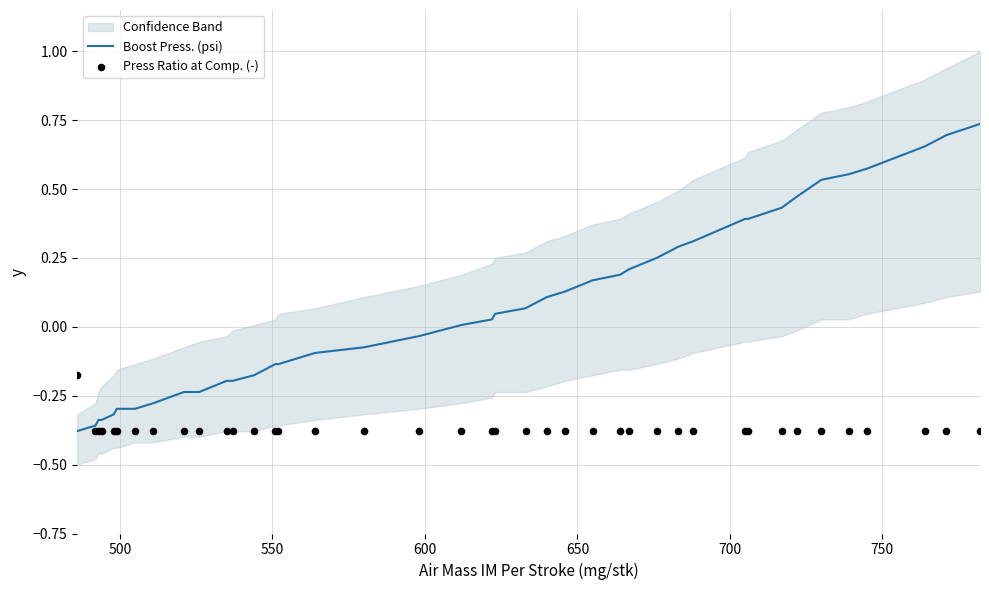

Which series has the largest total across all categories?

Boost Press. (psi)